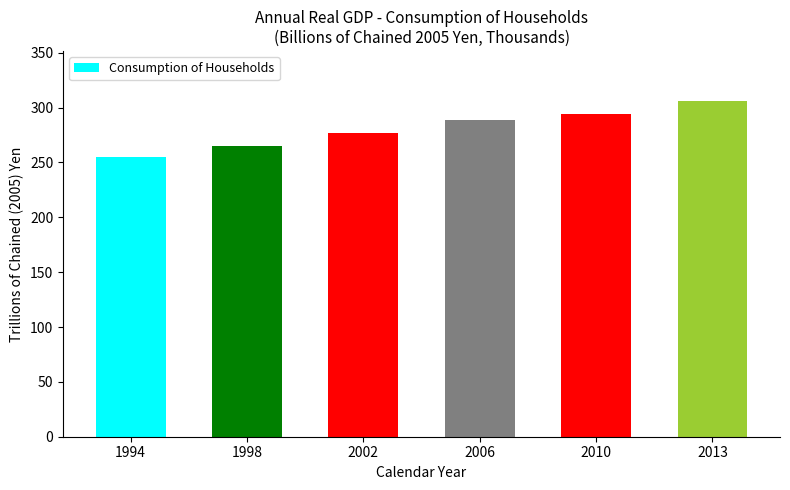

Rank the categories by value from highest to lowest.

2013, 2010, 2006, 2002, 1998, 1994